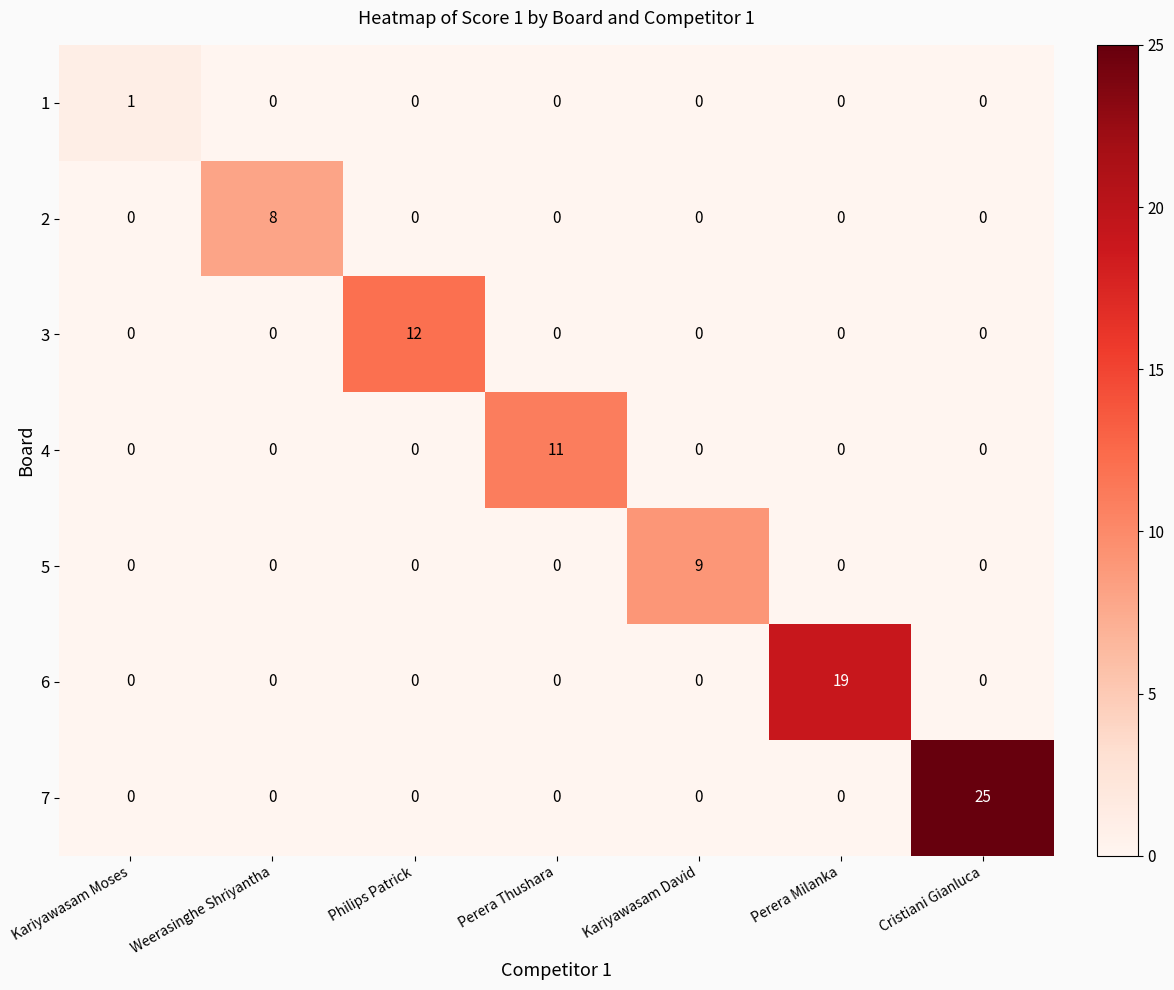

Which series has the largest total across all categories?

7